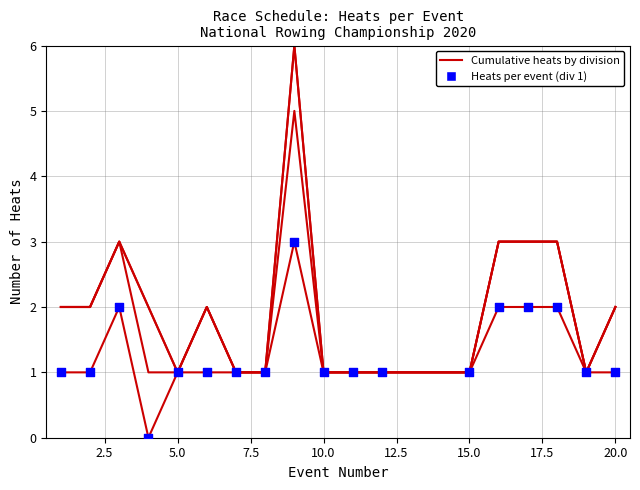

Is this an area chart (filled region under the line)?

No